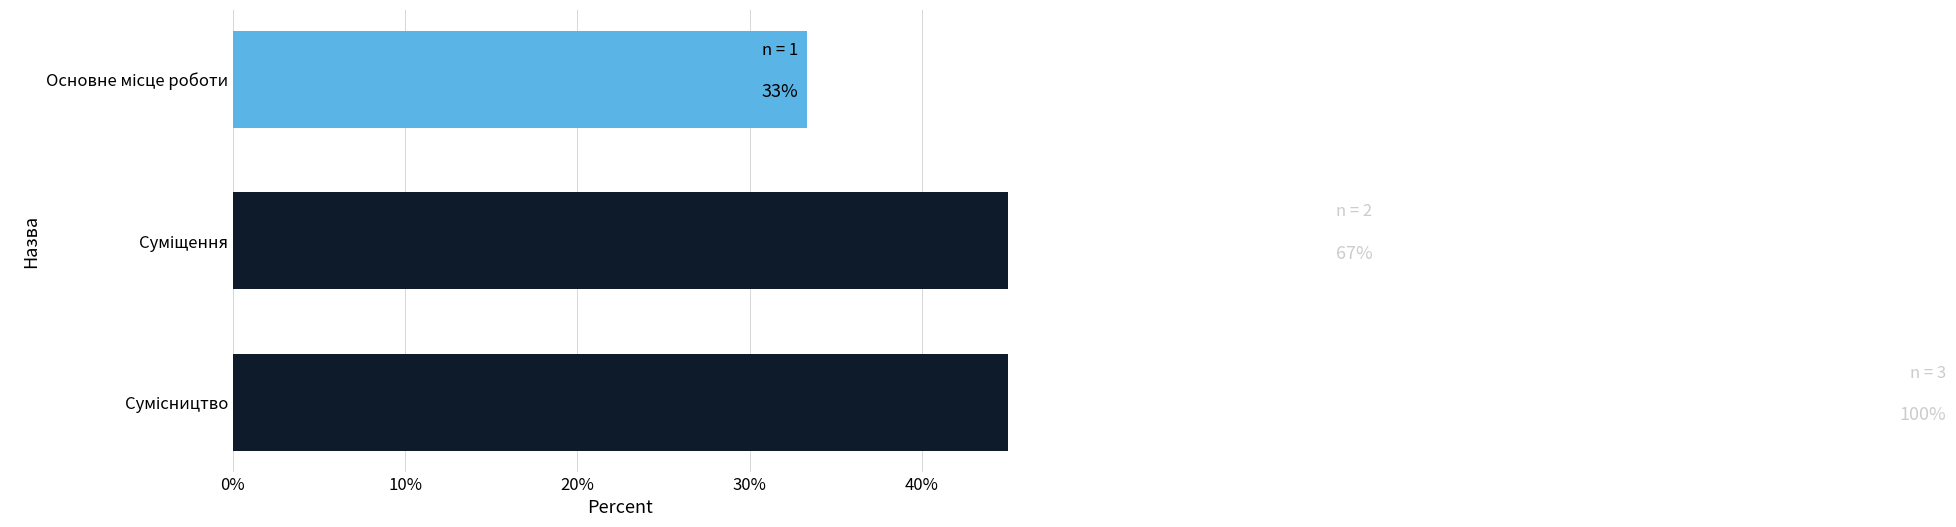

The value at Суміщення is 66.7. True or false?

True